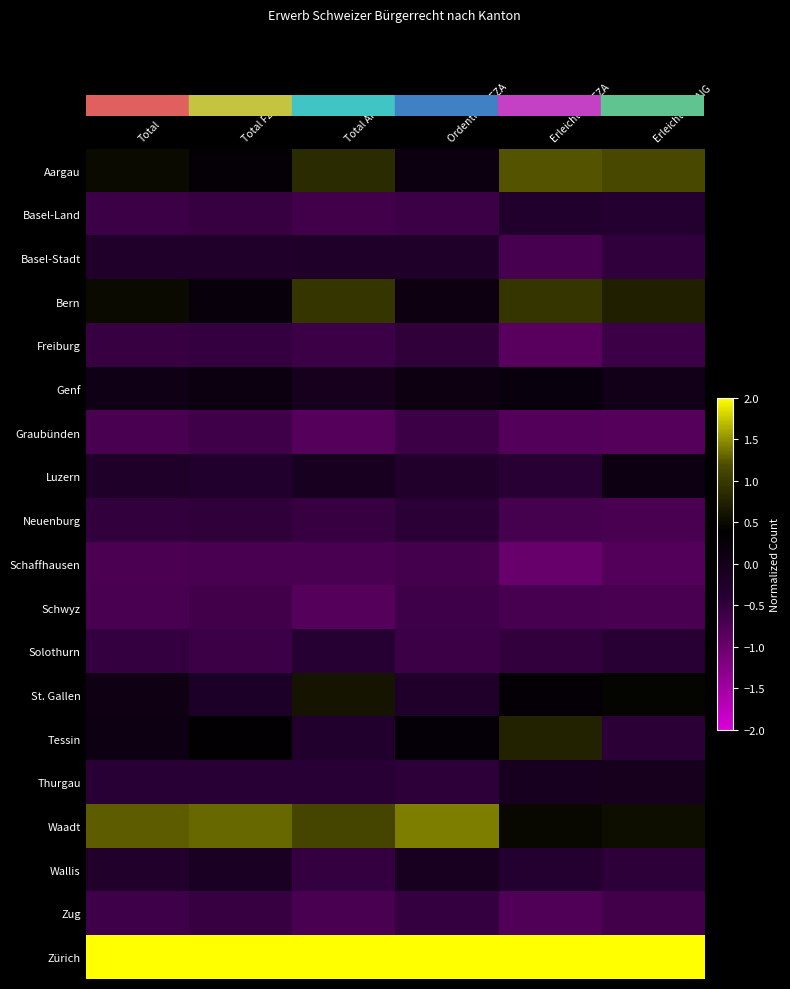

Between Total AIG and Erleichterte AIG, which is larger?

Erleichterte AIG